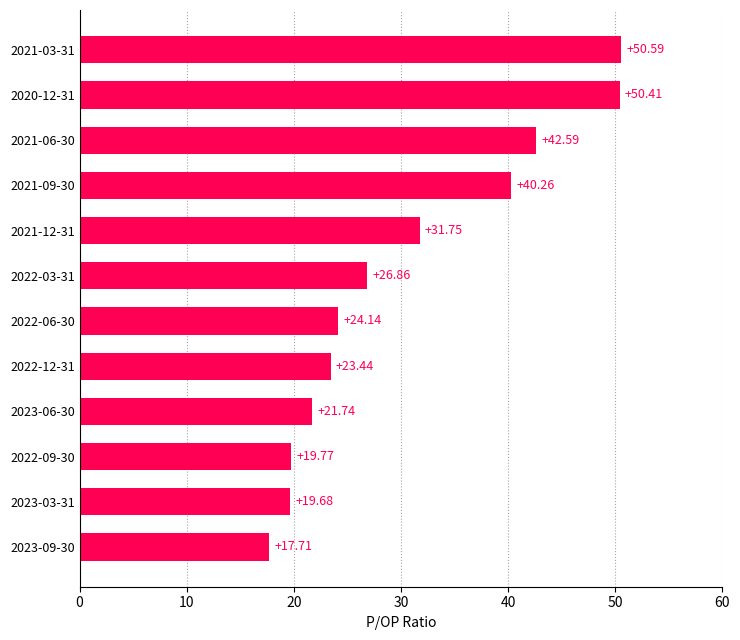

Approximately how many times larger is the value at 2021-09-30 compared to 2022-12-31?

1.7